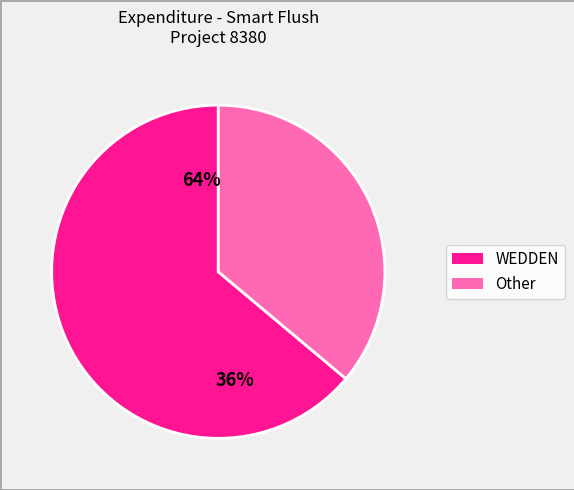

The Externe Med Dst burs RSZ slice represents 19% of the pie. True or false?

False